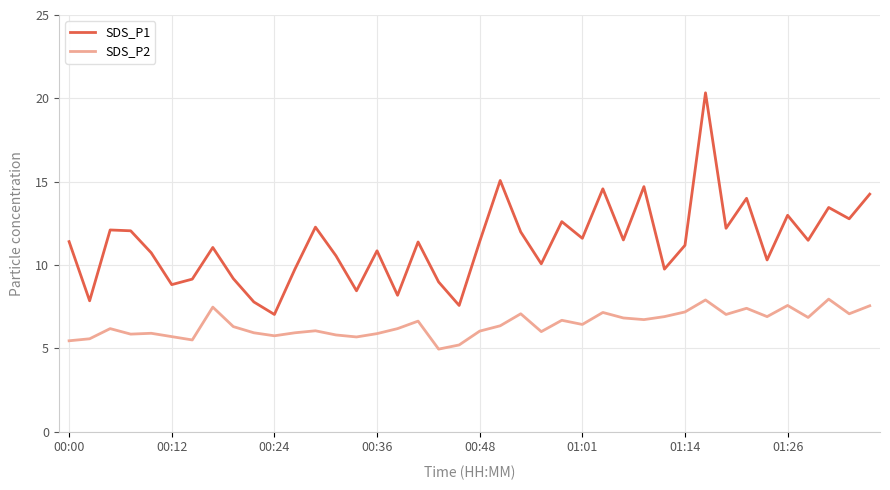

What is the difference between the second highest and second lowest values in the SDS_P1 series?

7.5